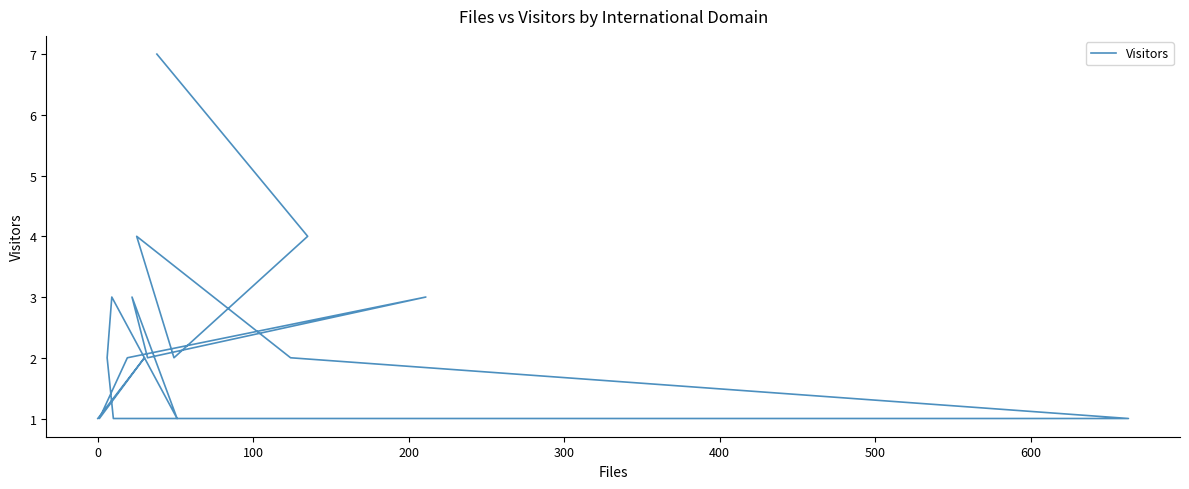

What is the maximum value shown in the chart?

7